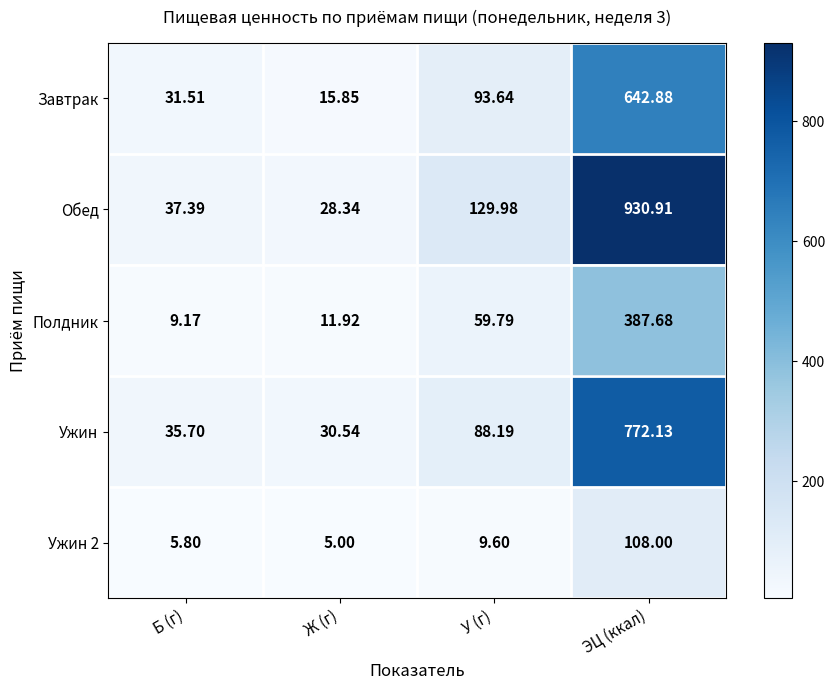

Which series has the widest spread of values?

Обед